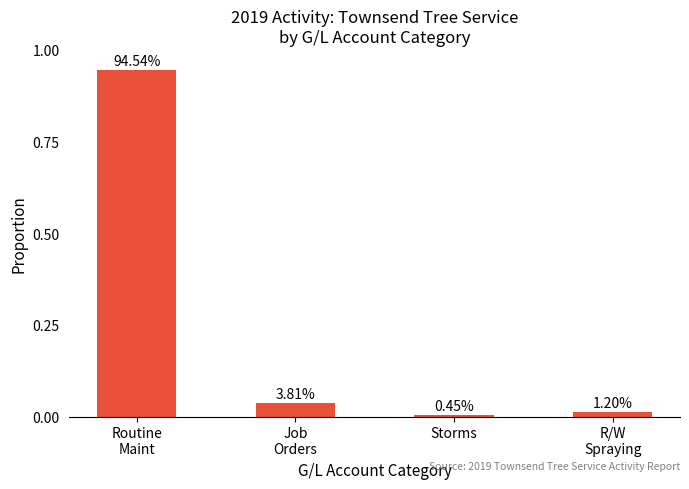

Are the bars horizontal?

No